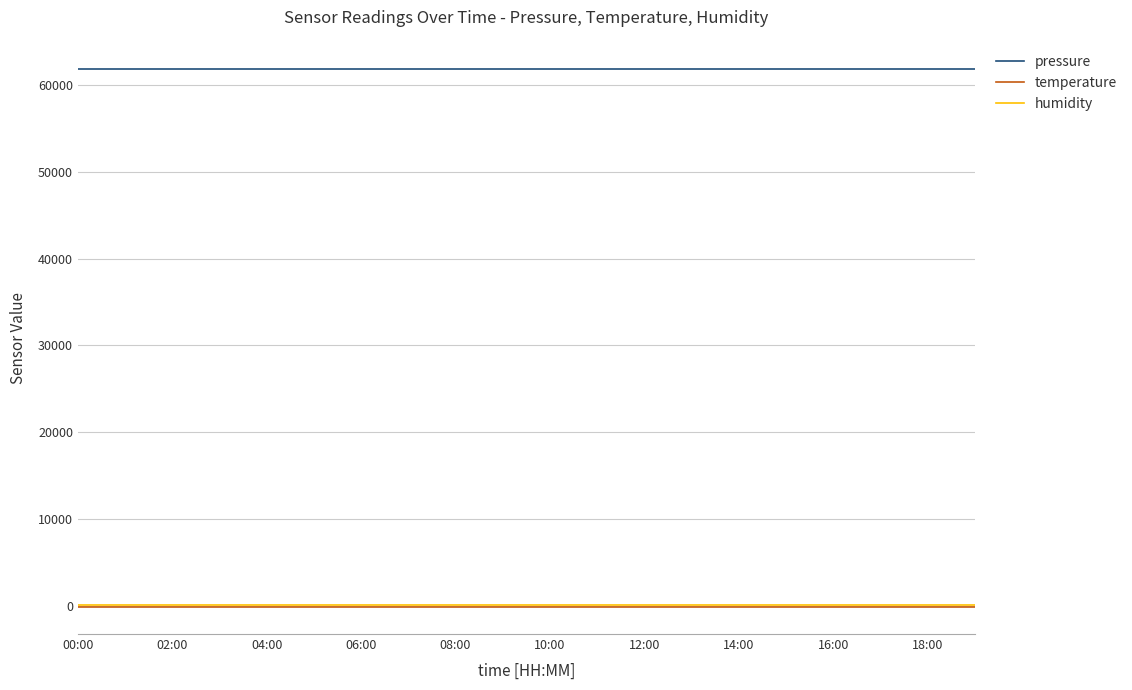

True or false: pressure and humidity cross at least once.

False